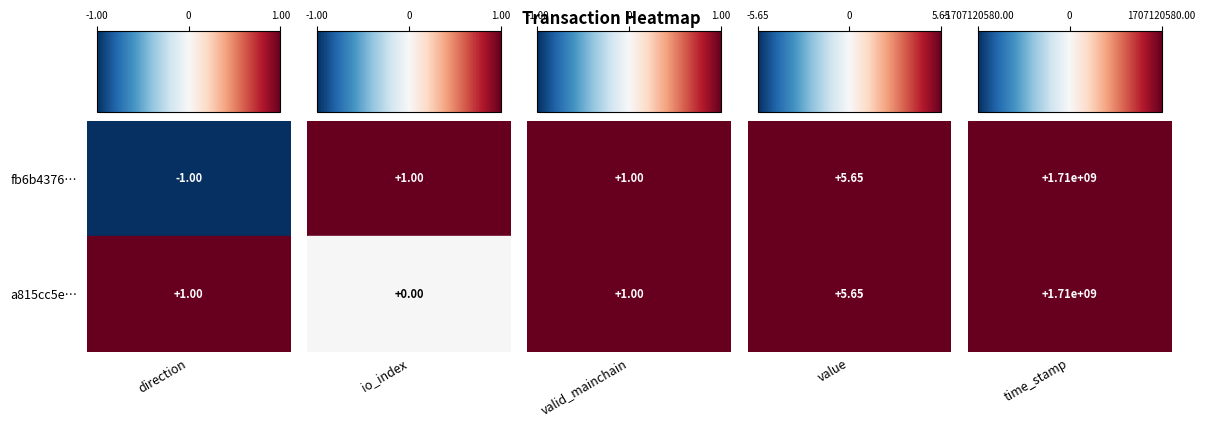

Which series has the largest total across all categories?

fb6b4376…